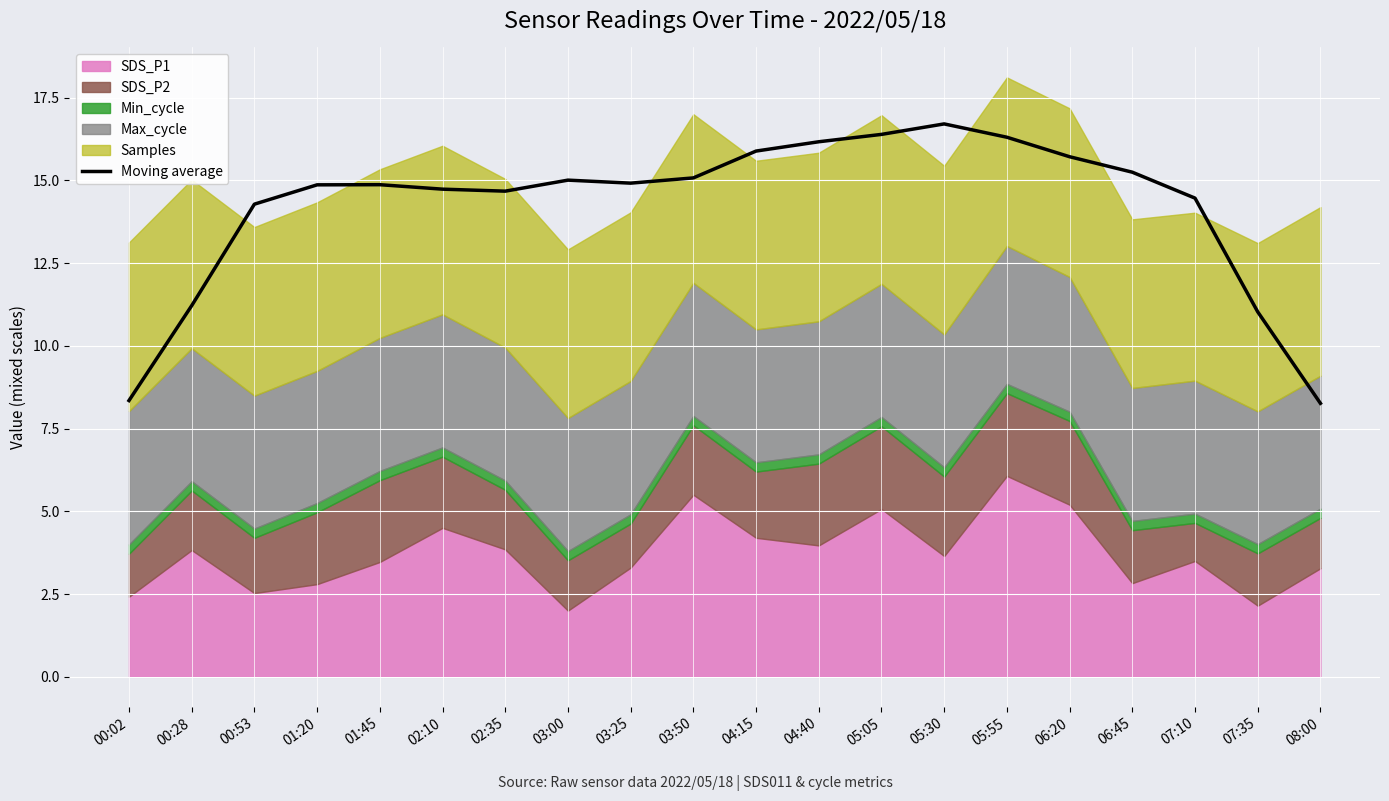

What is the change in value from 05:05 to 07:35?

-5.4